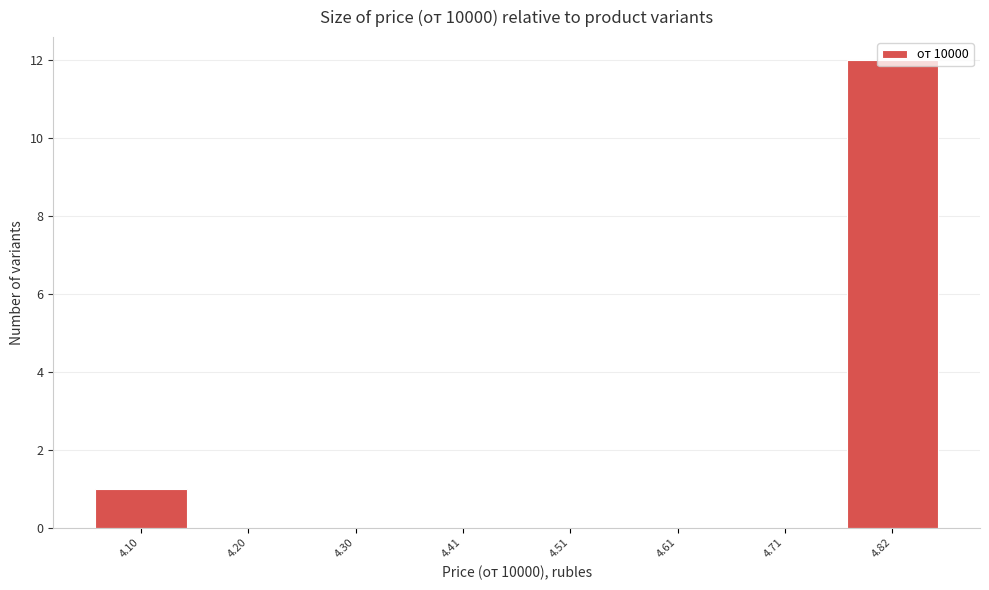

What is the sum of all values?

13